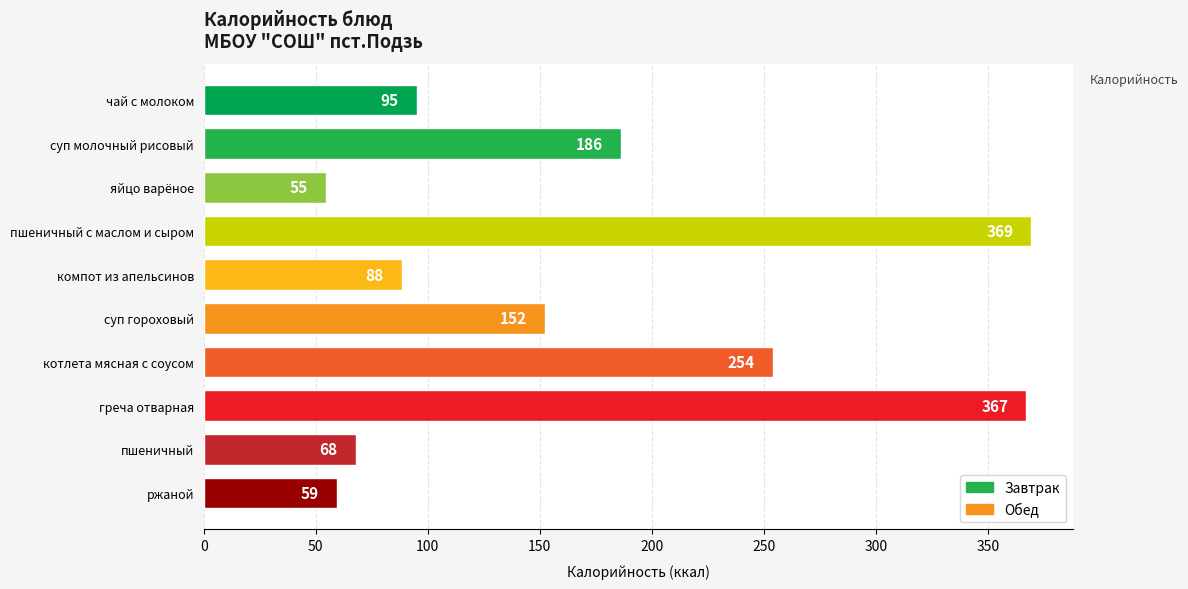

The chart shows a value of 97.7 at греча отварная. True or false?

False